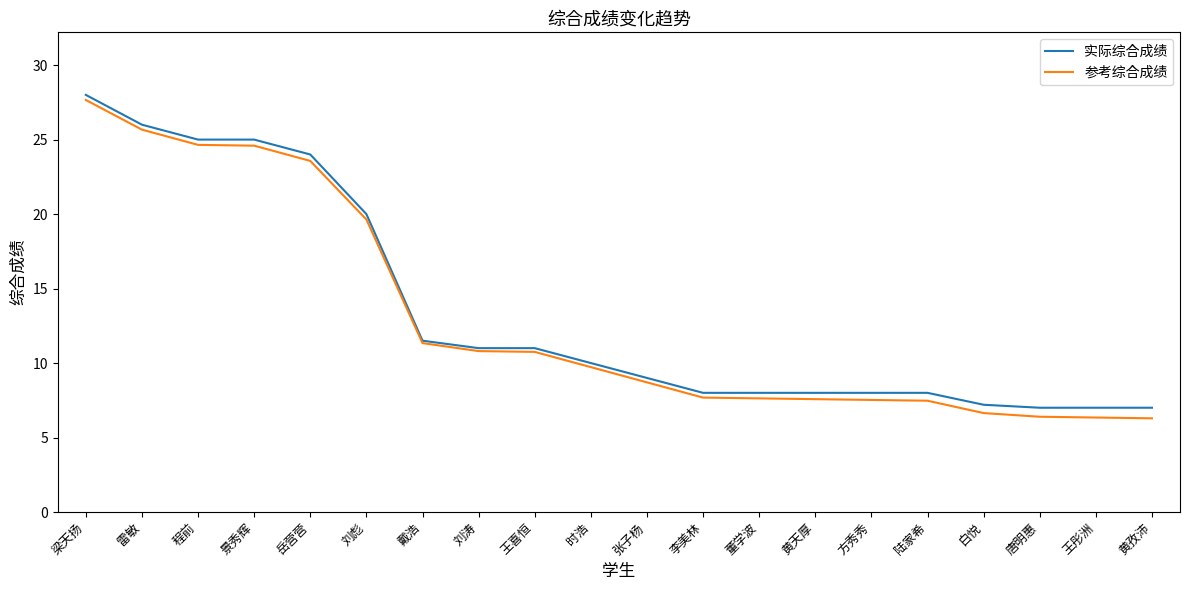

The value of 实际综合成绩 at 雷敏 is 36.0. True or false?

False